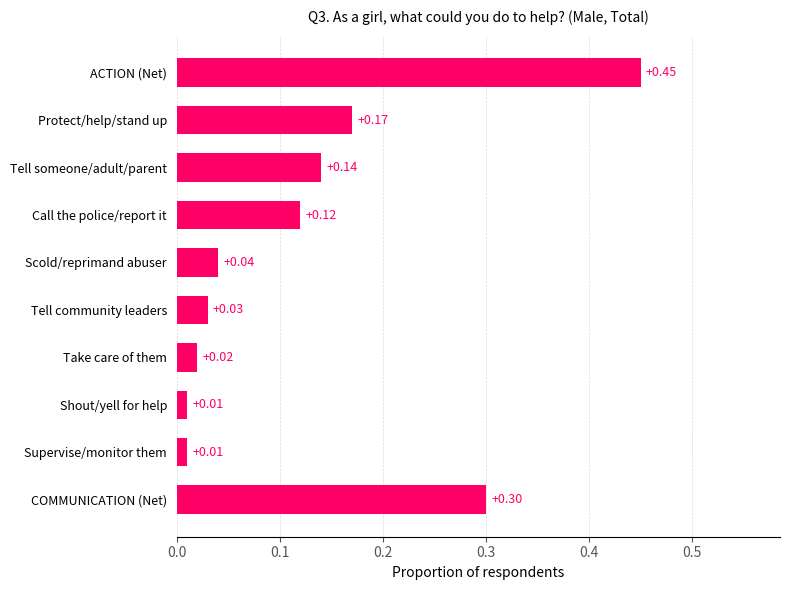

Does the chart contain stacked bars?

No